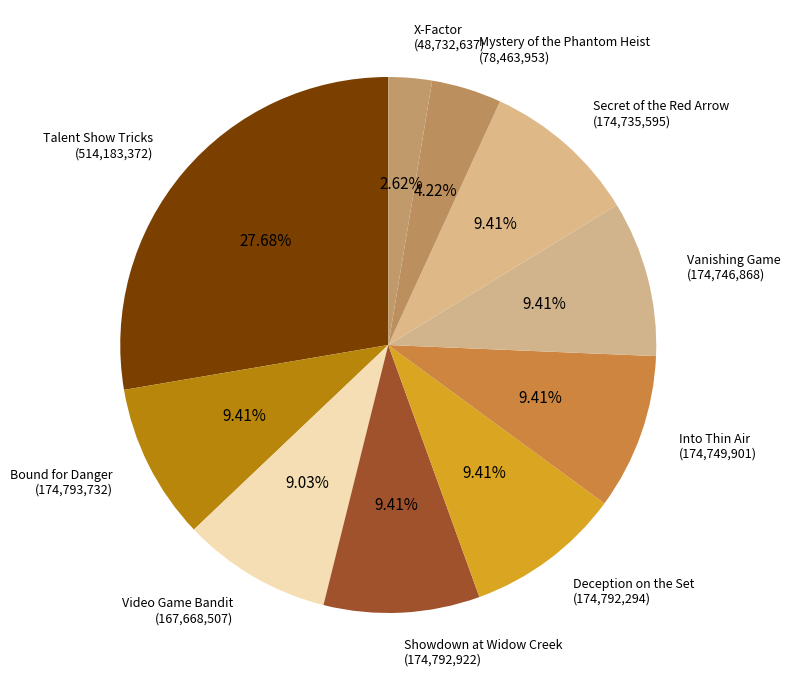

How many slices are in this pie chart?

10